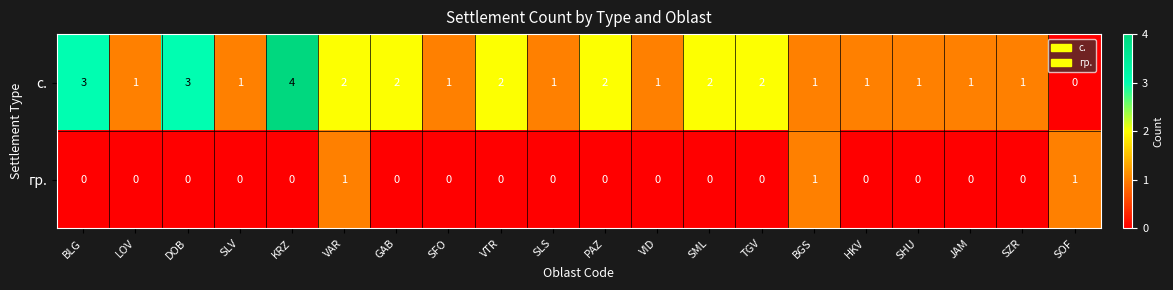

How many гр. values are between 0 and 1?

20